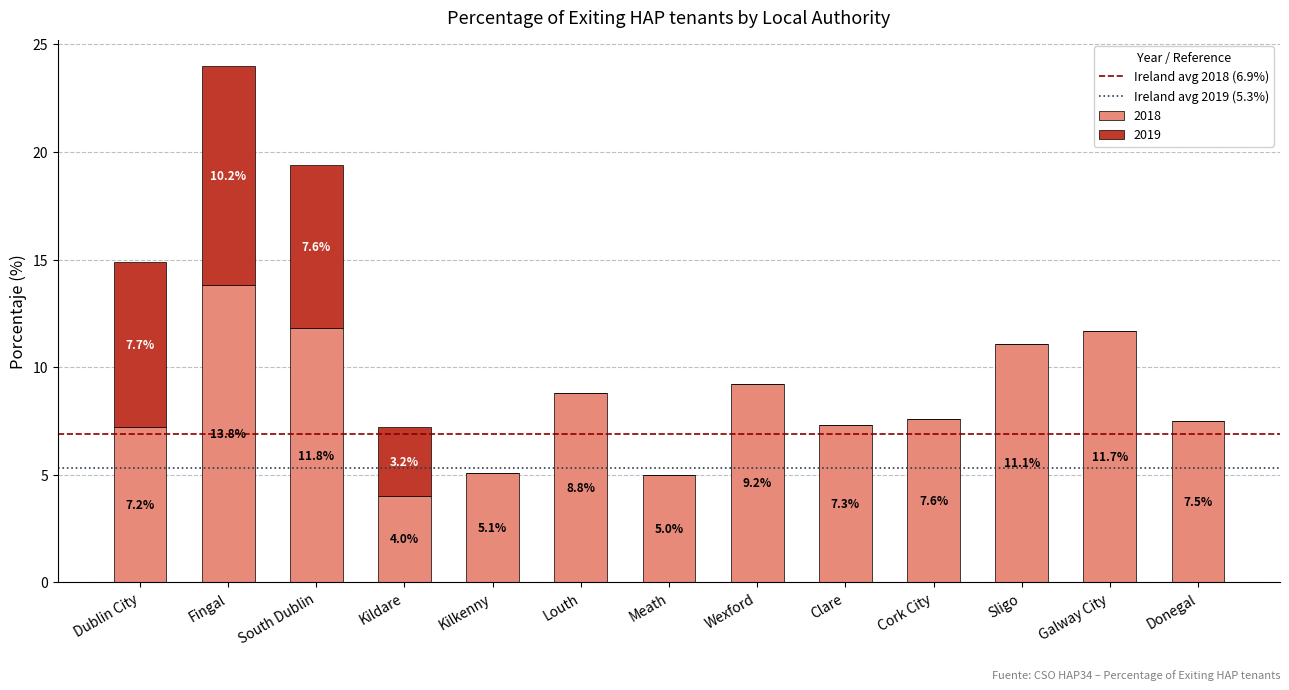

What is the highest value of the 2018 series?

13.8